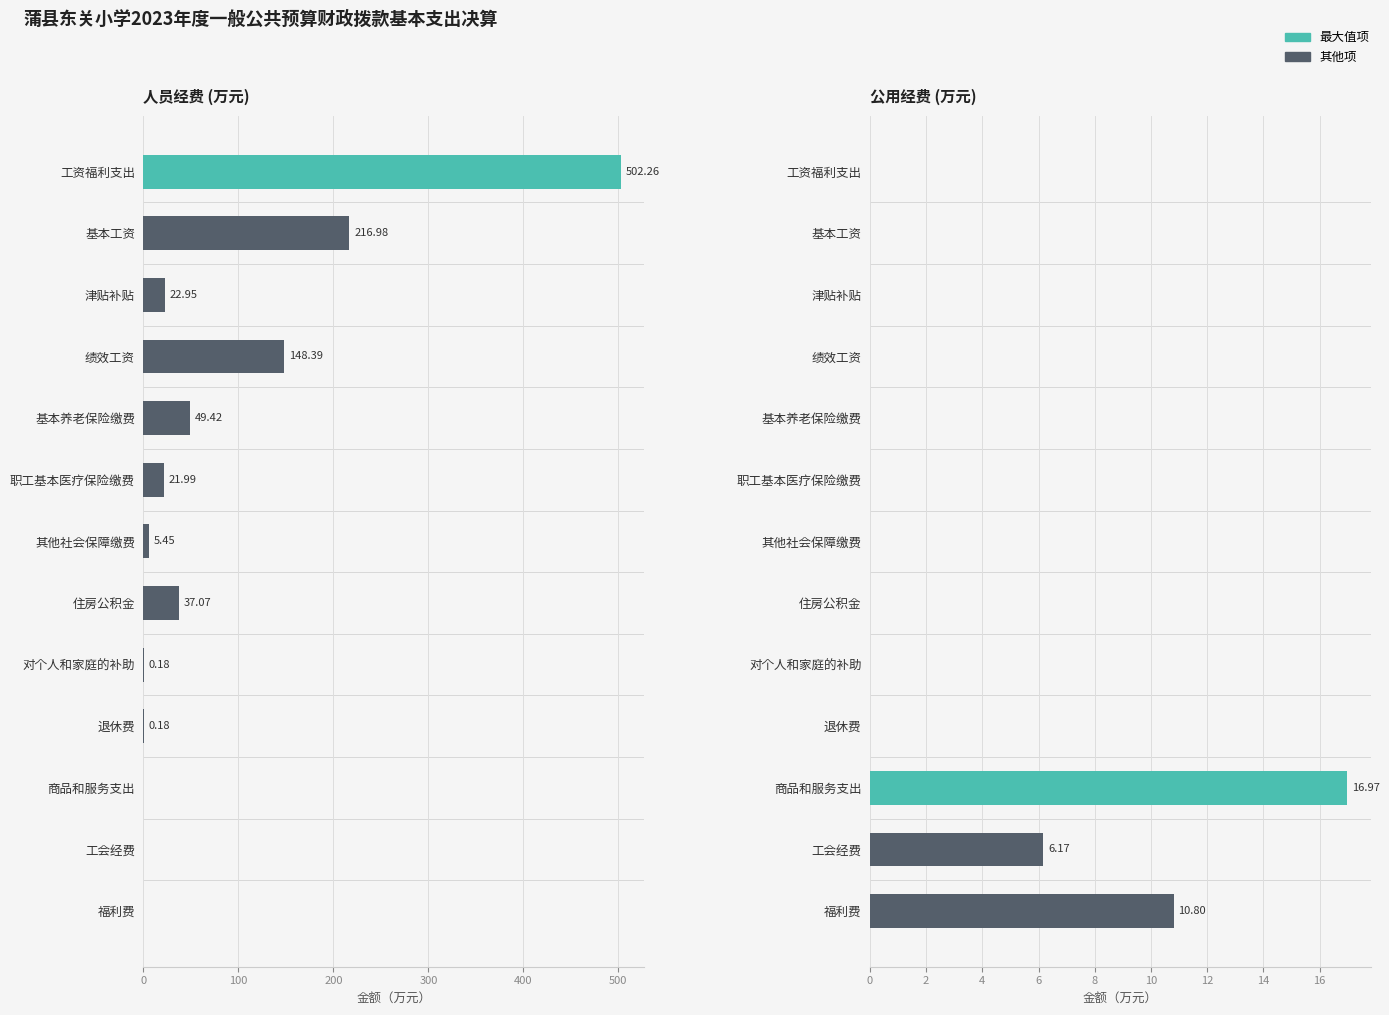

Reading right to left, transcribe all the data shown in this chart.

人员经费: 0.0	0.0	0.0	0.2	0.2	37.1	5.5	22.0	49.4	148.4	23.0	217.0	502.3
公用经费: 10.8	6.2	17.0	0.0	0.0	0.0	0.0	0.0	0.0	0.0	0.0	0.0	0.0